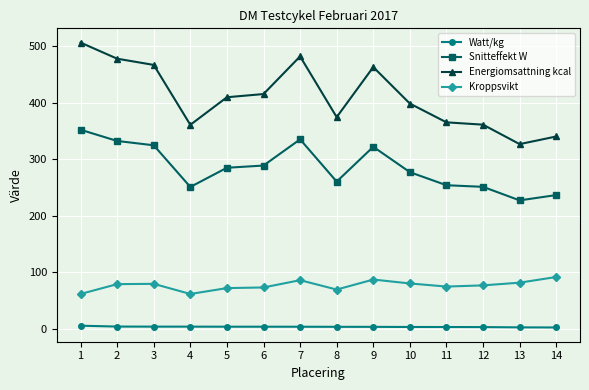

True or false: Energiomsattning kcal and Kroppsvikt cross at least once.

False